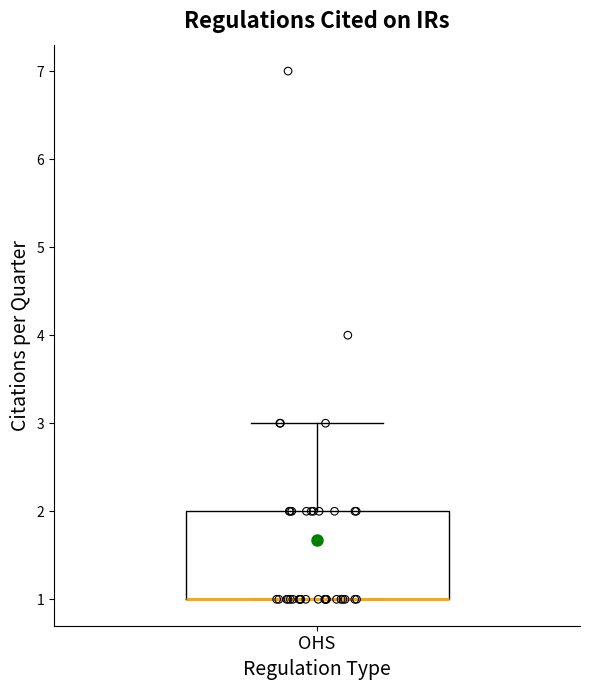

Where is the lower edge of the box for OHS on the y-axis? The values are not printed on the chart, so give them approximately, as read against the axis.

1